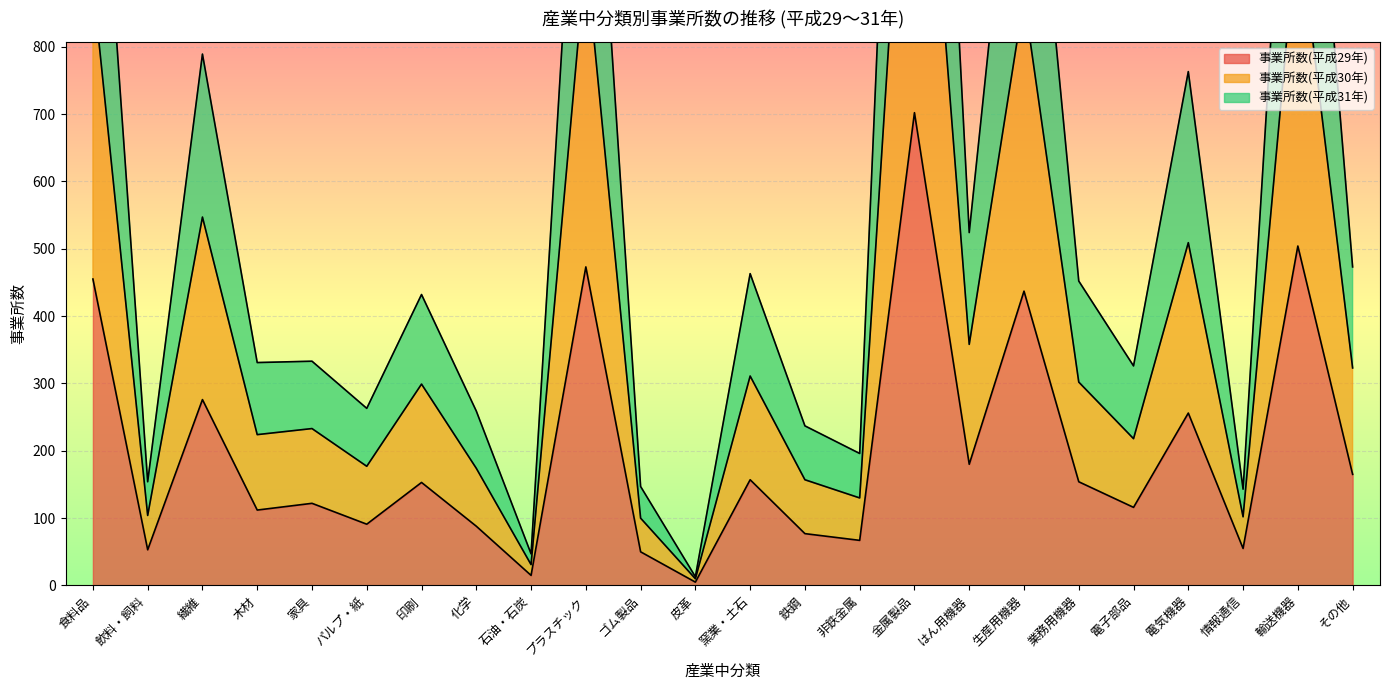

How many lines are shown in the chart?

3